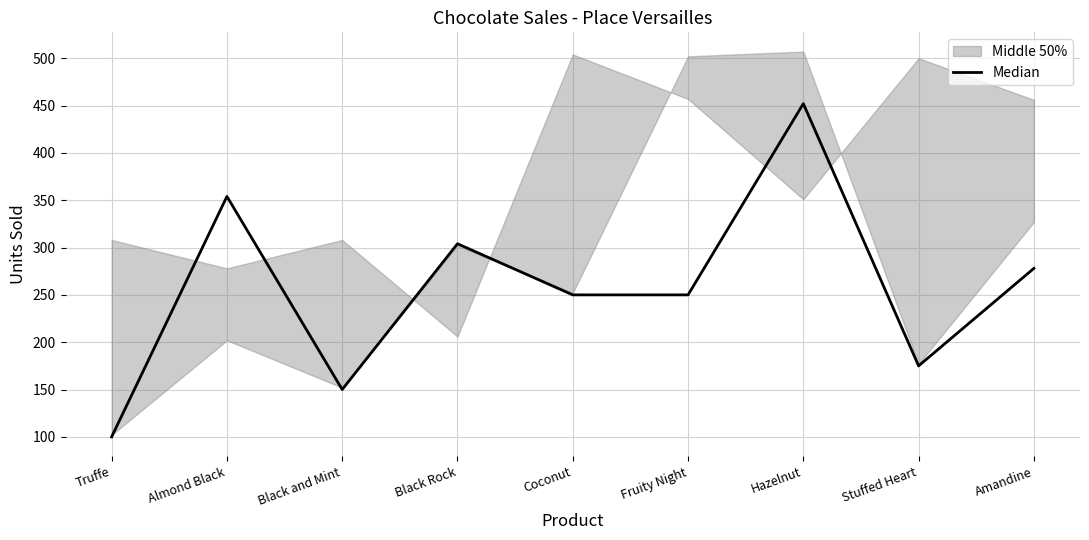

Rank the categories by value from lowest to highest.

Truffe, Black and Mint, Stuffed Heart, Coconut, Fruity Night, Amandine, Black Rock, Almond Black, Hazelnut